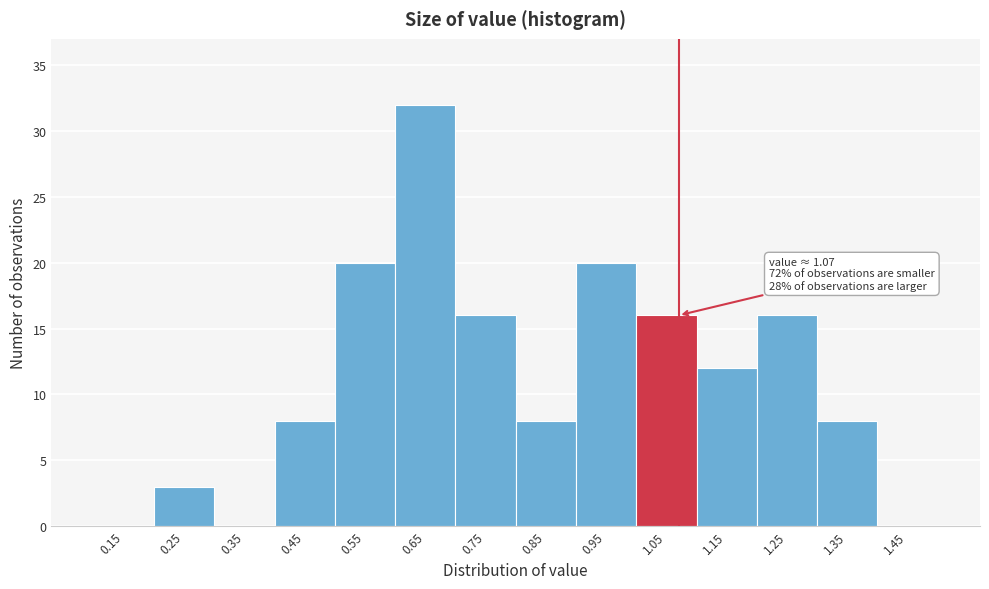

Which range on the x-axis has the tallest bar?

0.6 to 0.7